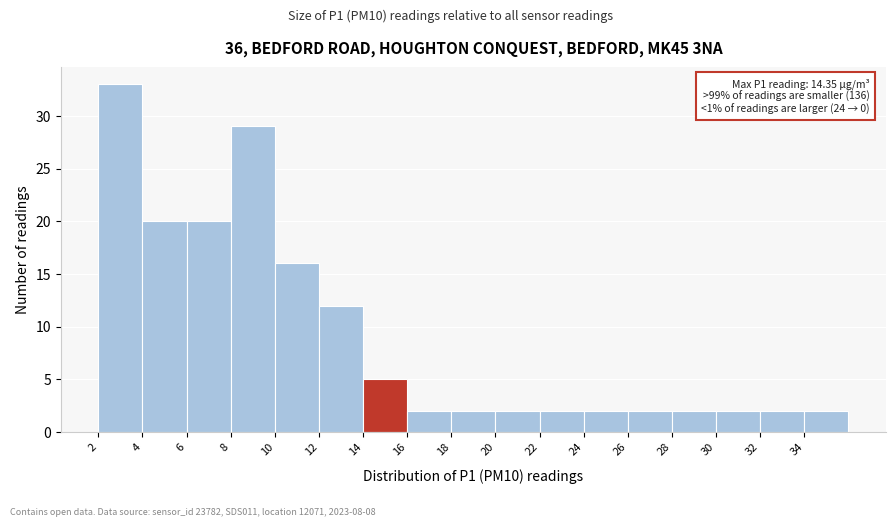

Which range on the x-axis has the tallest bar?

2 to 4